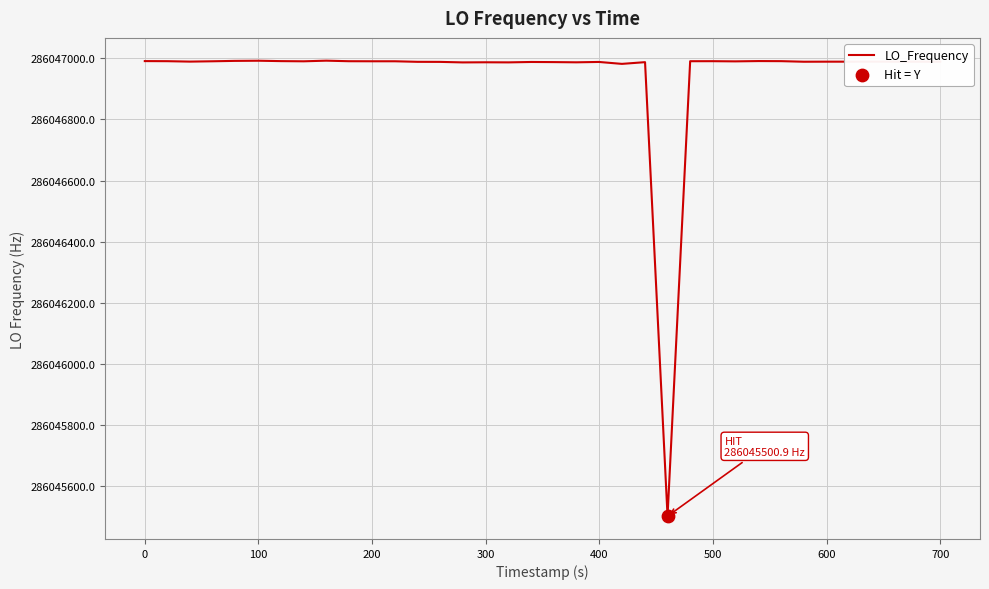

What is the maximum value shown in the chart?

286046992.6